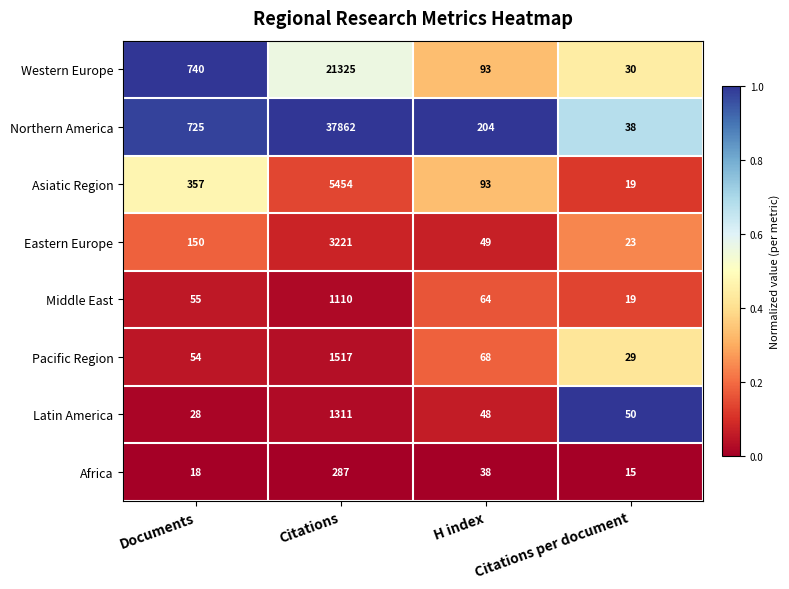

What is the greatest value displayed?

37862